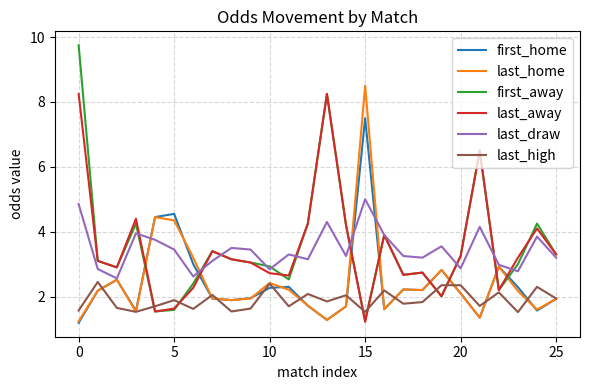

What is the maximum value shown in the chart?

9.8